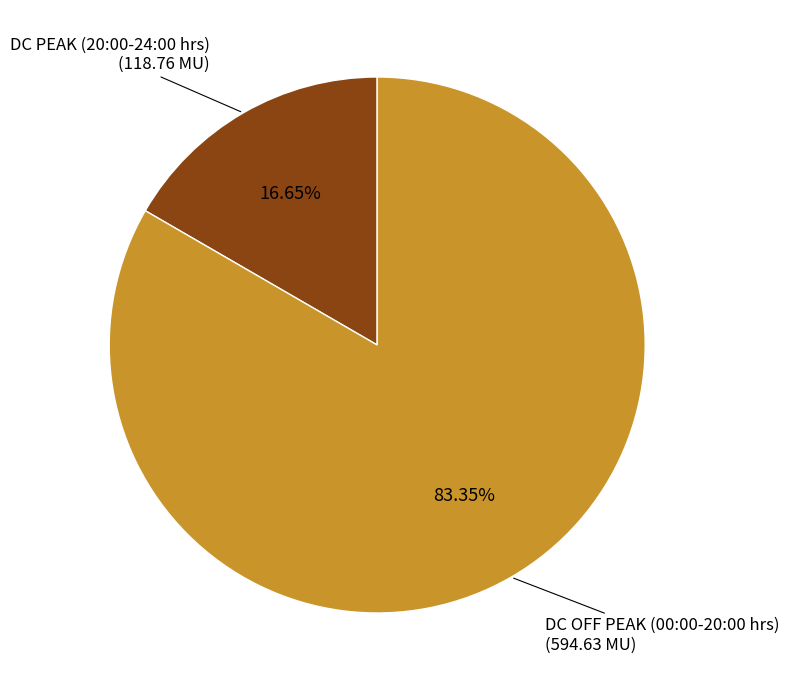

Rank the categories by value from lowest to highest.

DC PEAK (20:00-24:00 hrs), DC OFF PEAK (00:00-20:00 hrs)